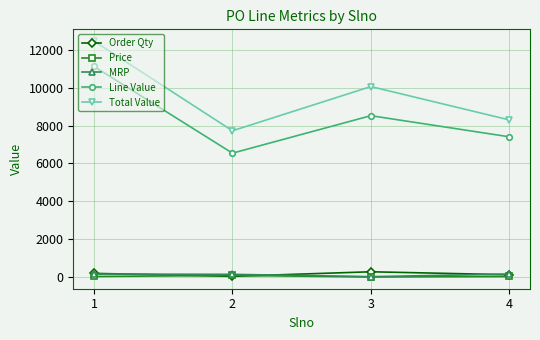

What is the difference between the highest and lowest values at 3?

10021.7